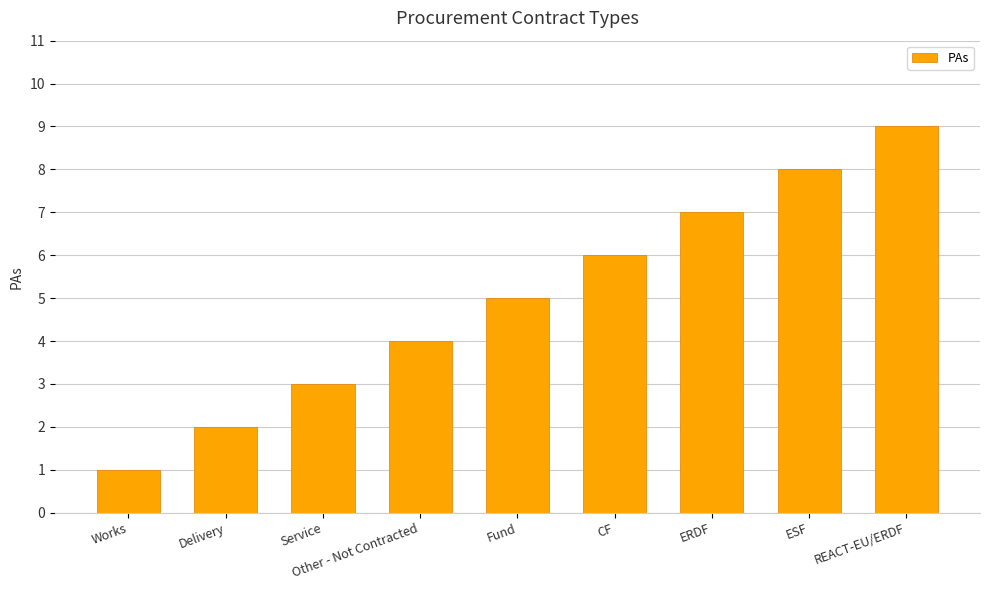

What is the ratio of the value at CF to the value at Fund?

1.2